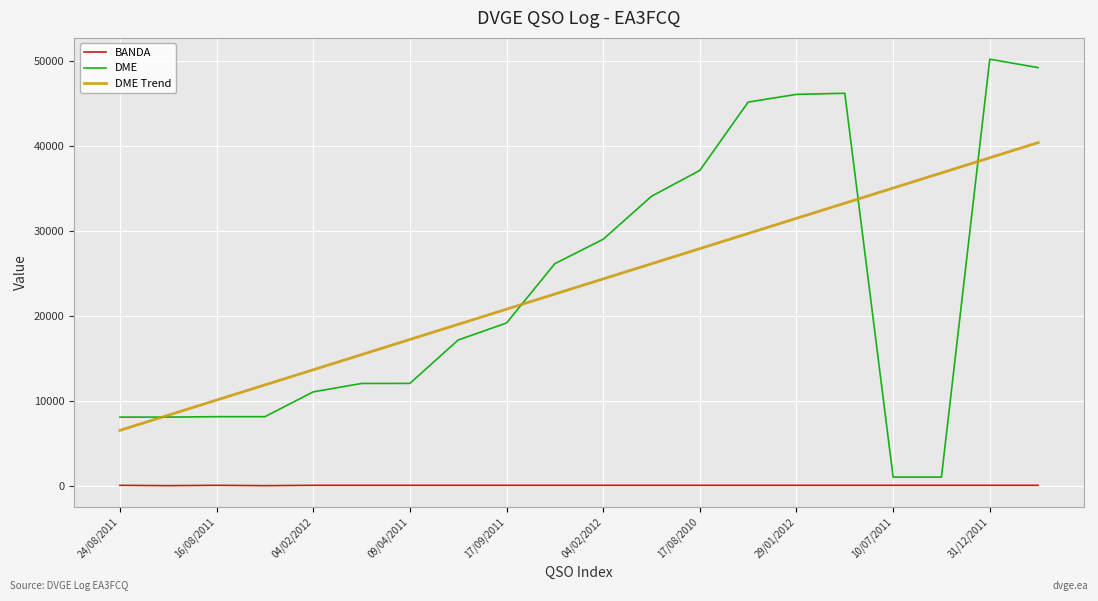

What is the lowest value of the DME Trend series?

6512.9